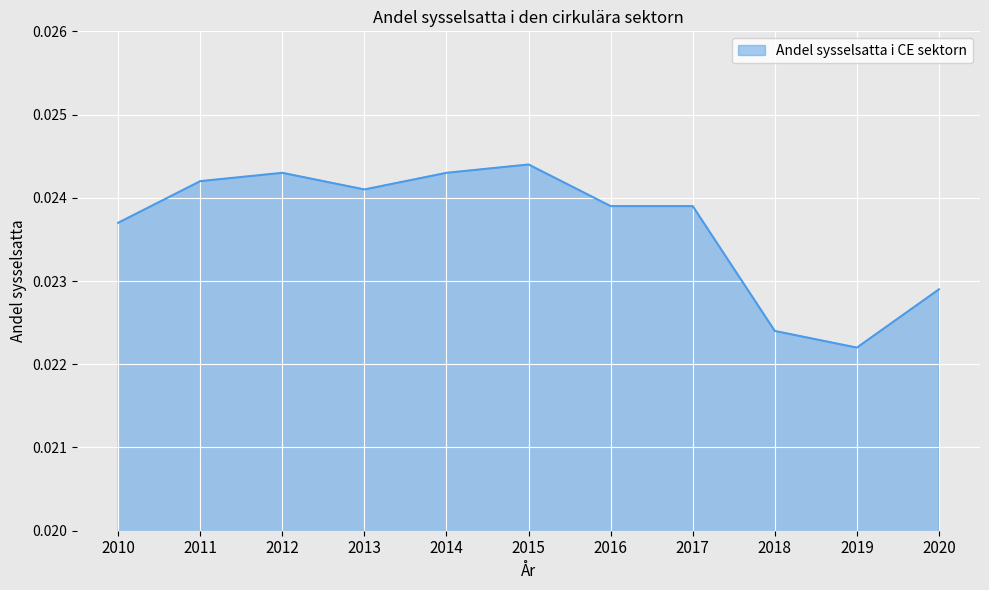

Which has a higher value, 2011 or 2019?

2011